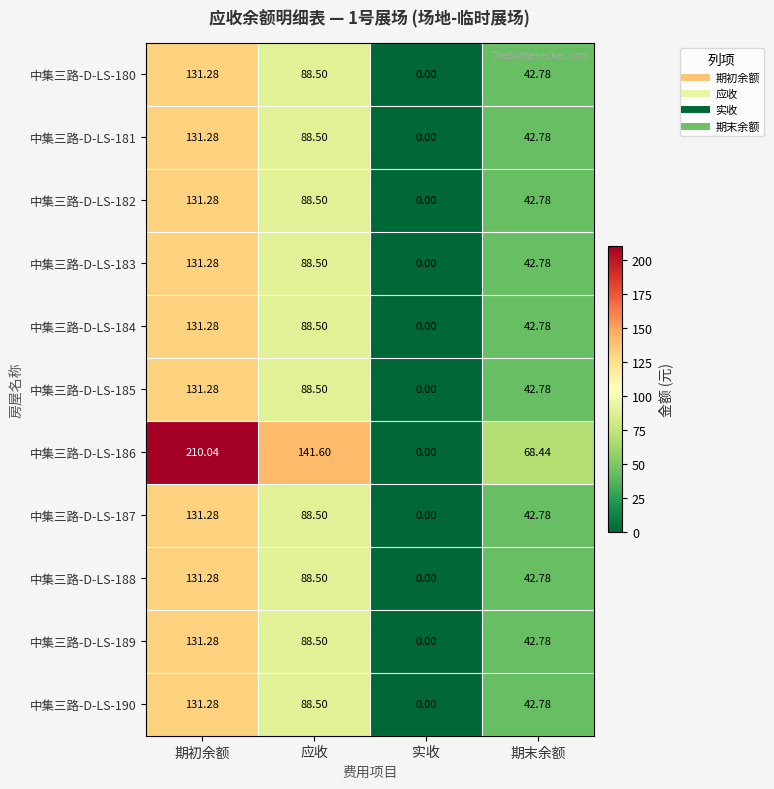

Which category has the lowest value in the 中集三路-D-LS-186 series?

实收